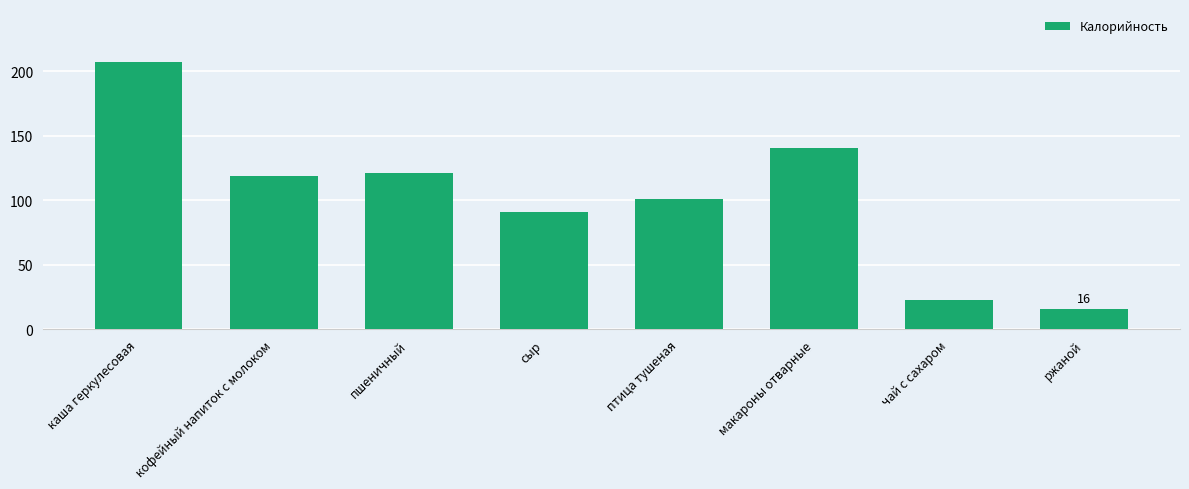

What is the value of the 5th bar from the left?

101